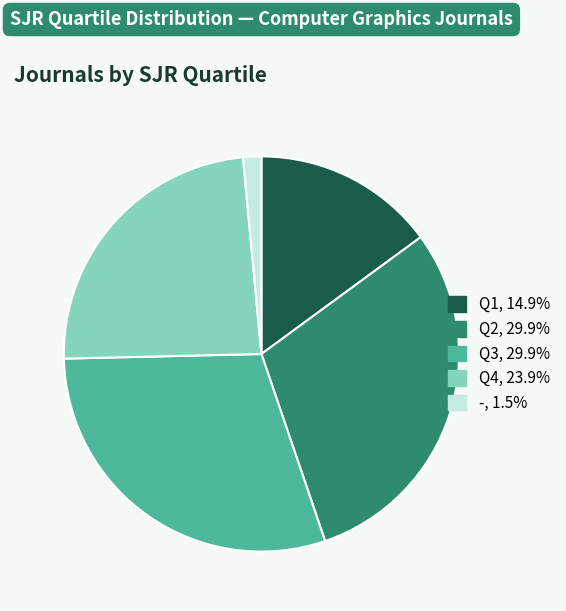

Do Q3 and Q4 together represent more than half of the pie?

Yes